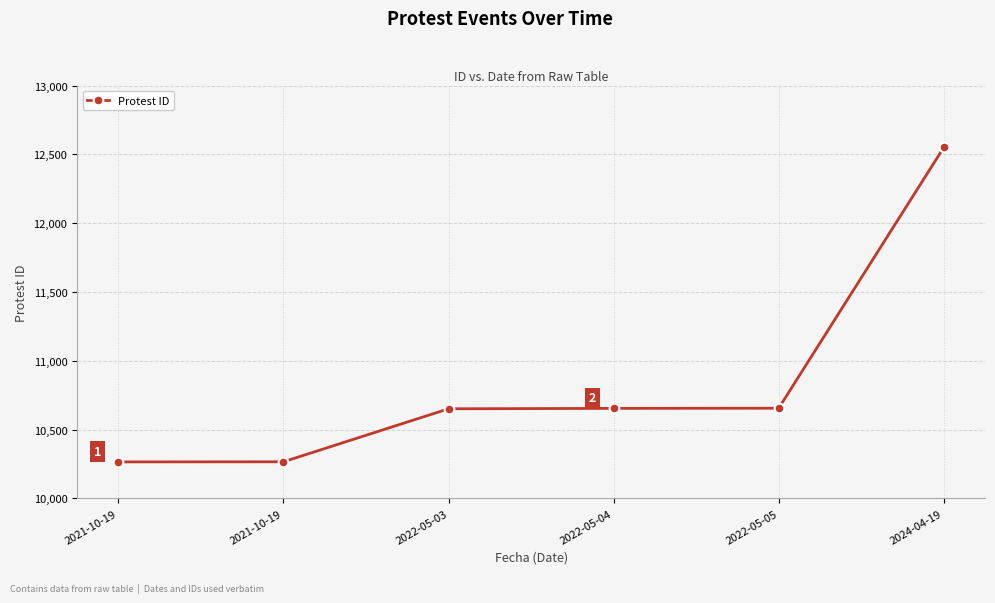

Approximately how many times larger is the value at 2022-05-05 compared to 2021-10-19?

1.0